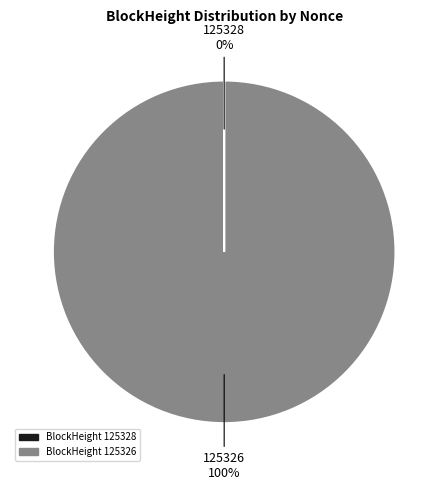

Is there any slice that represents more than half of the pie?

Yes